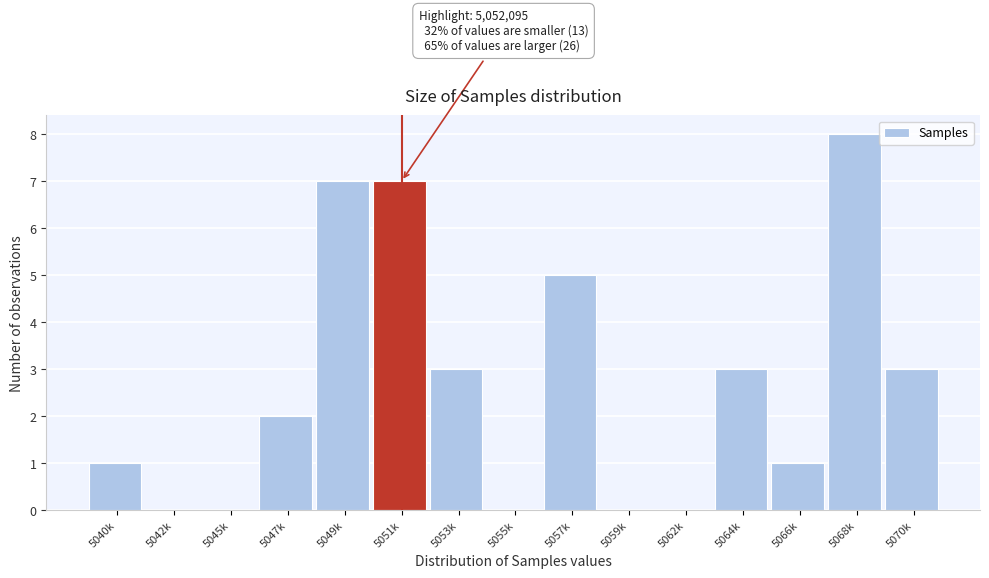

Reading left to right, list all the values displayed in this chart.

5040k=1	5042k=0	5045k=0	5047k=2	5049k=7	5051k=7	5053k=3	5055k=0	5057k=5	5059k=0	5062k=0	5064k=3	5066k=1	5068k=8	5070k=3